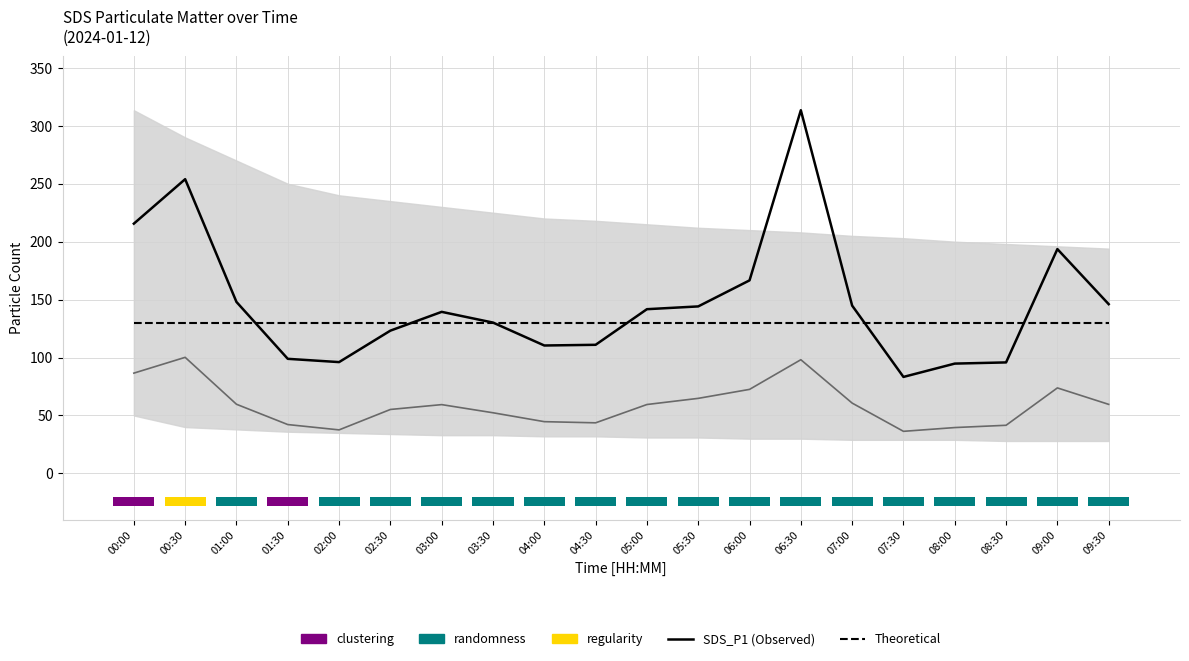

Reading left to right, extract all data points from this chart.

Theoretical: 00:00=130.0	00:30=130.0	01:00=130.0	01:30=130.0	02:00=130.0	02:30=130.0	03:00=130.0	03:30=130.0	04:00=130.0	04:30=130.0	05:00=130.0	05:30=130.0	06:00=130.0	06:30=130.0	07:00=130.0	07:30=130.0	08:00=130.0	08:30=130.0	09:00=130.0	09:30=130.0
SDS_P1 (Observed): 00:00=215.6	00:30=253.9	01:00=148.0	01:30=98.9	02:00=96.1	02:30=123.2	03:00=139.4	03:30=130.2	04:00=110.4	04:30=111.0	05:00=141.7	05:30=144.1	06:00=166.6	06:30=313.4	07:00=144.8	07:30=83.3	08:00=94.8	08:30=95.8	09:00=193.6	09:30=146.1
SDS_P2: 00:00=86.5	00:30=100.2	01:00=59.7	01:30=42.2	02:00=37.6	02:30=55.2	03:00=59.4	03:30=52.4	04:00=44.7	04:30=43.7	05:00=59.5	05:30=64.8	06:00=72.5	06:30=98.1	07:00=60.7	07:30=36.3	08:00=39.6	08:30=41.5	09:00=73.8	09:30=59.6